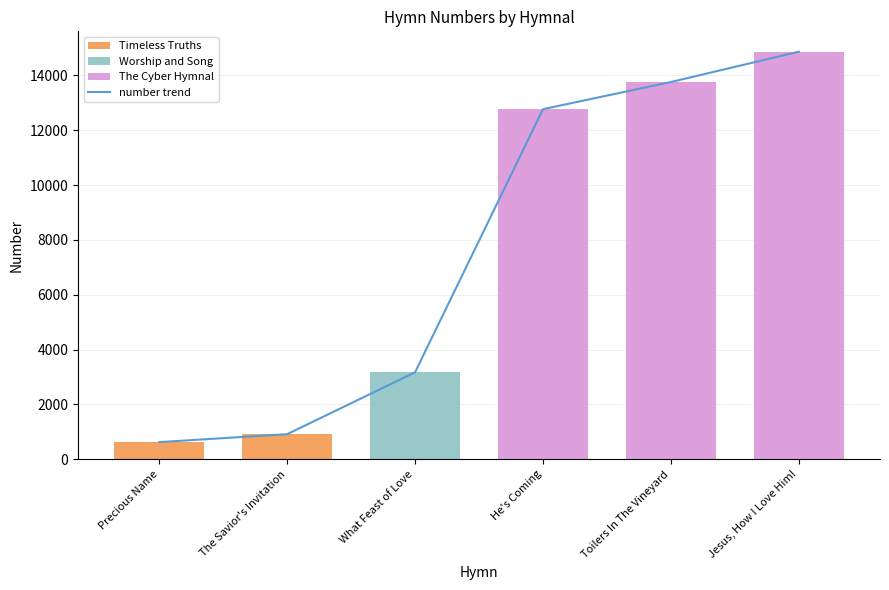

What is the difference between the maximum and minimum values?

14240